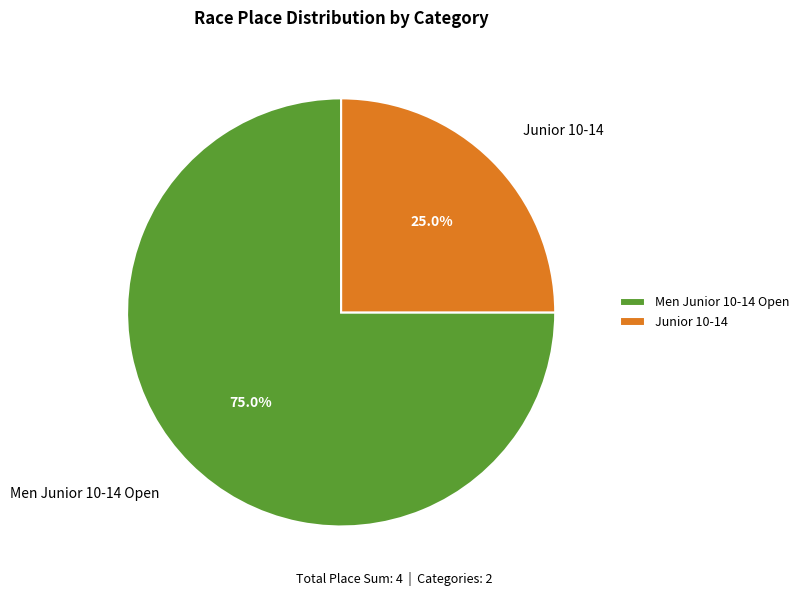

Rank the categories by value from highest to lowest.

Men Junior 10-14 Open, Junior 10-14